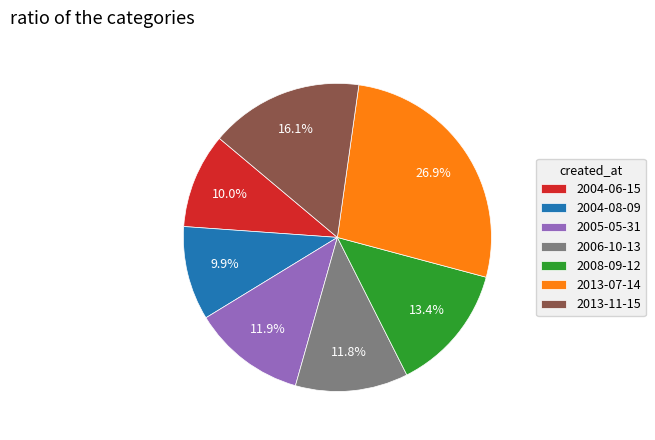

Is there a majority slice in this chart?

No